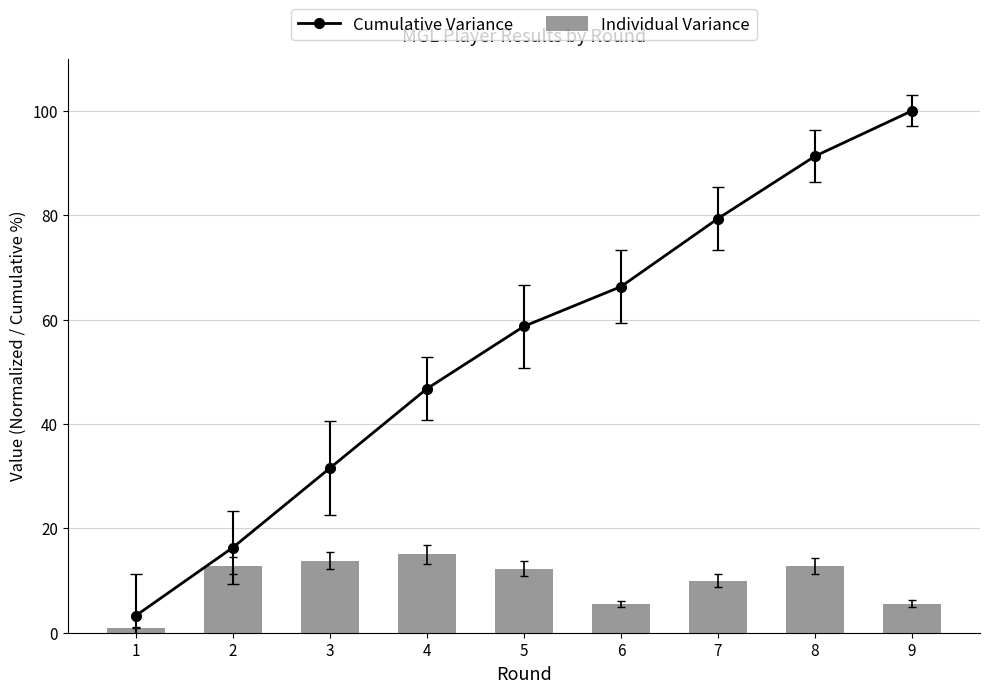

What is the difference between the highest and lowest values at 6?

60.8